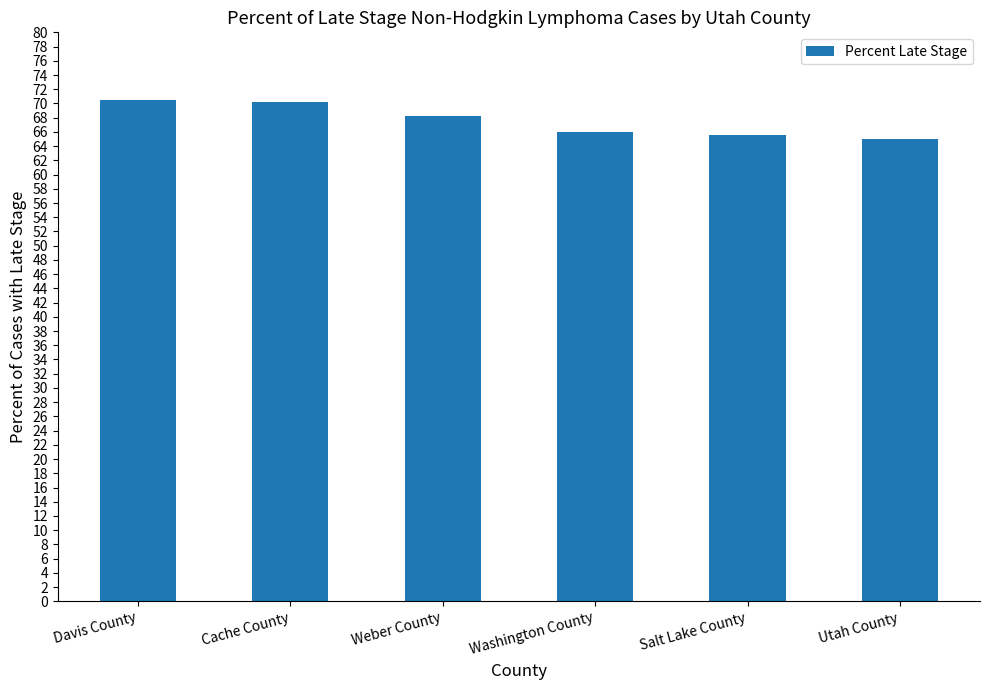

What is the sum of all values?

405.4